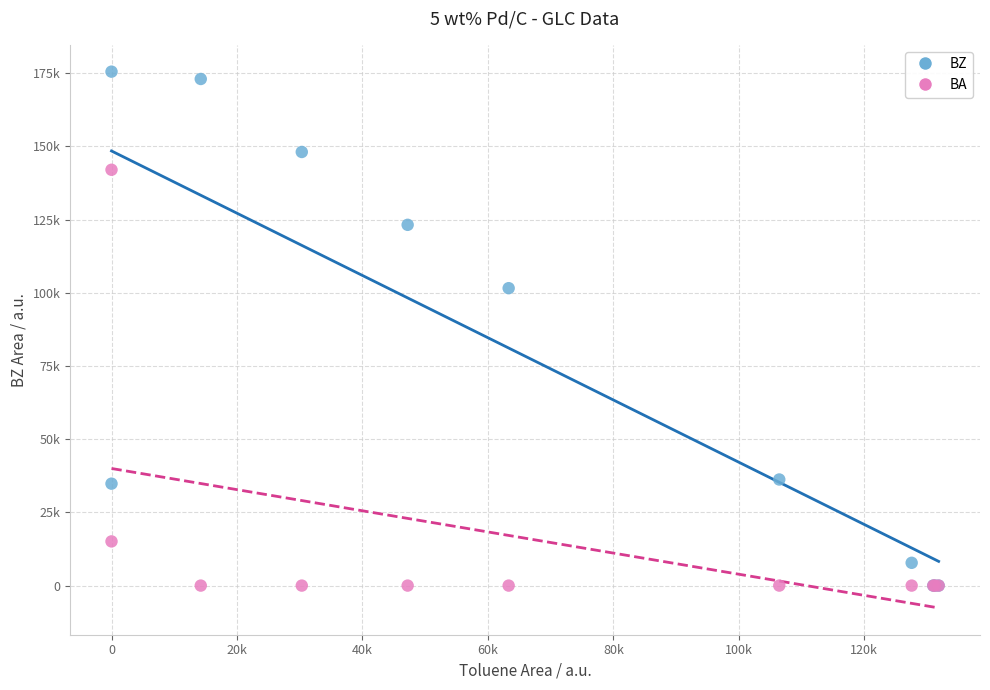

What are all the series names shown in the legend?

BZ, BA